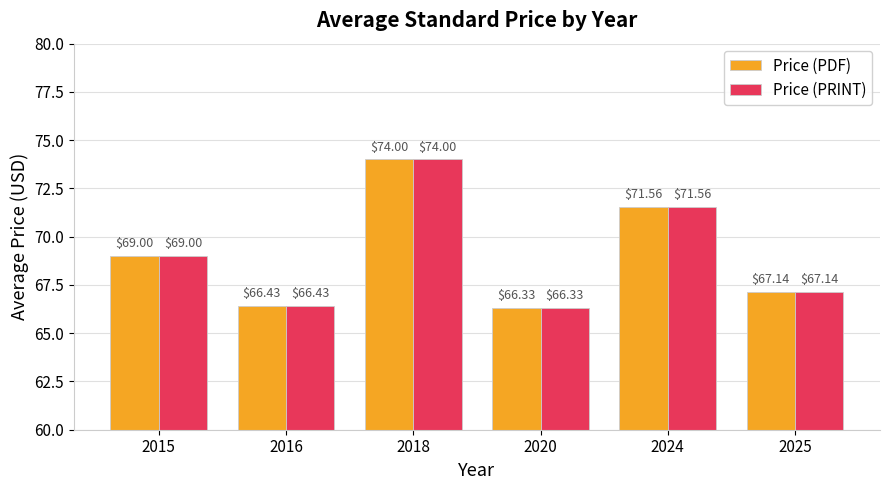

What is the difference between the maximum and minimum values in the Price (PDF) series?

7.7